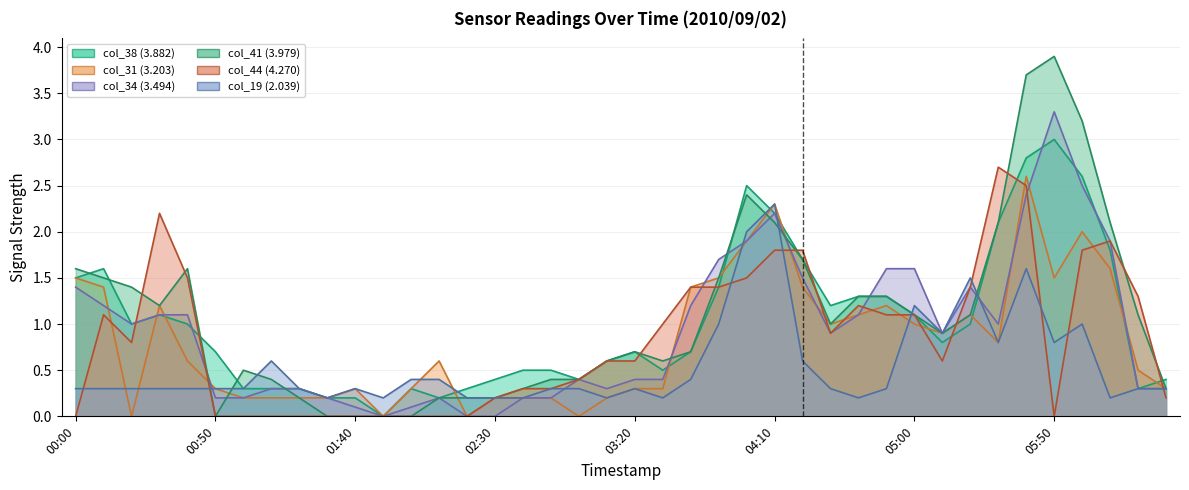

How many positive values does the col_38 (3.882) series have?

39